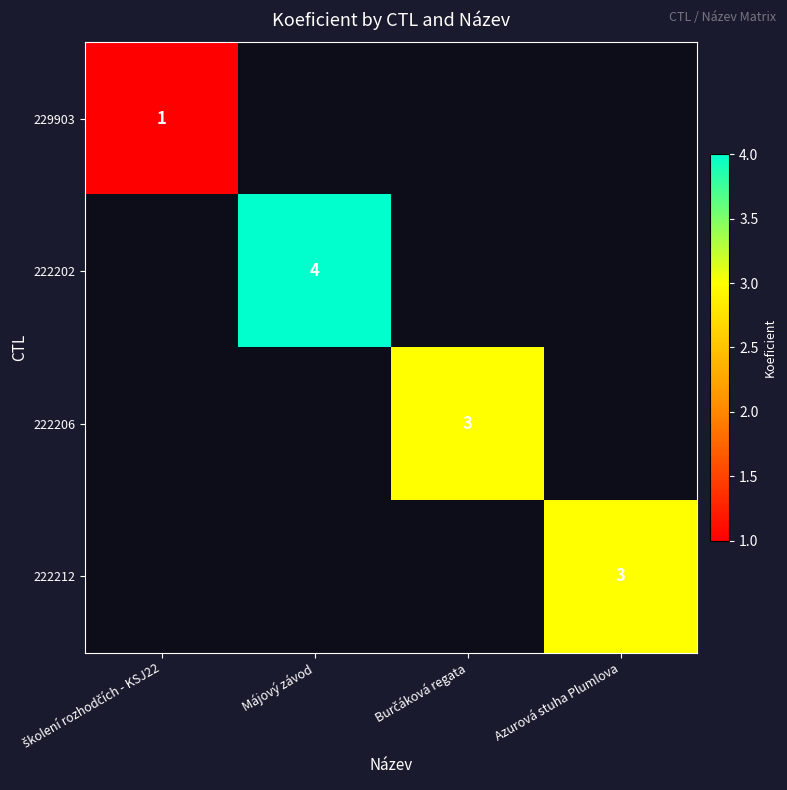

What is the greatest value displayed?

4.0